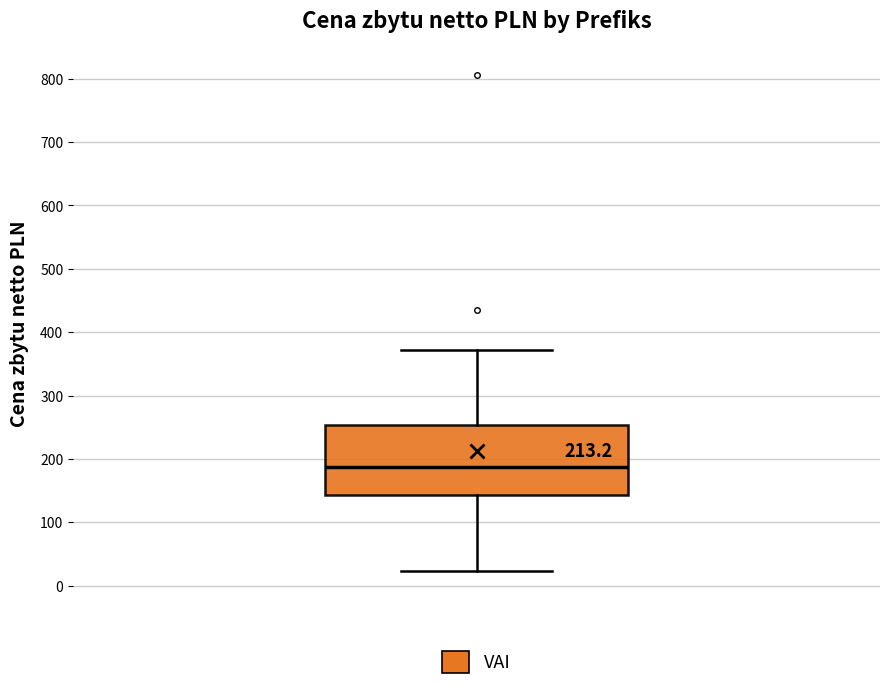

Where does the upper whisker of the box end on the y-axis? The values are not printed on the chart, so give them approximately, as read against the axis.

370